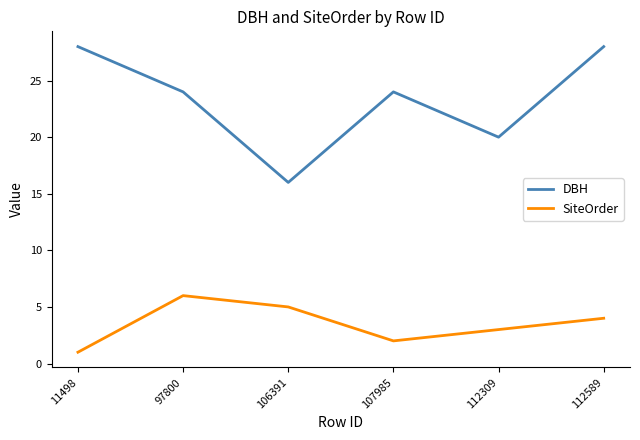

At which category is the sum across all series the highest?

112589